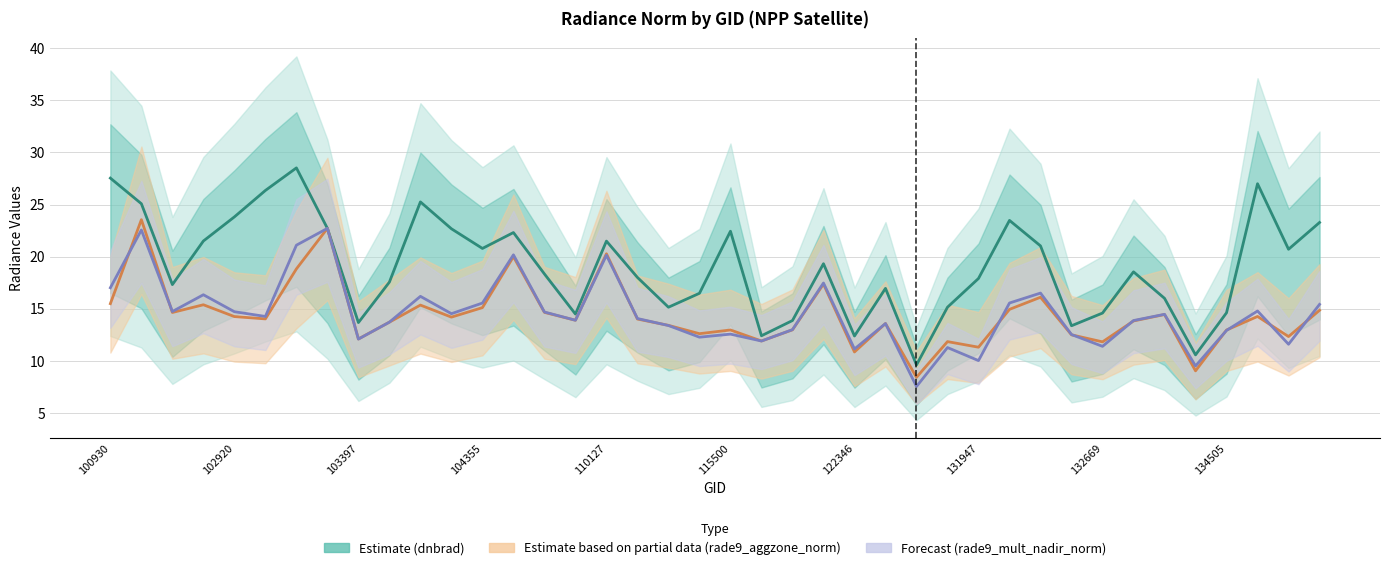

Which series has the largest total across all categories?

dnbrad (Estimate)